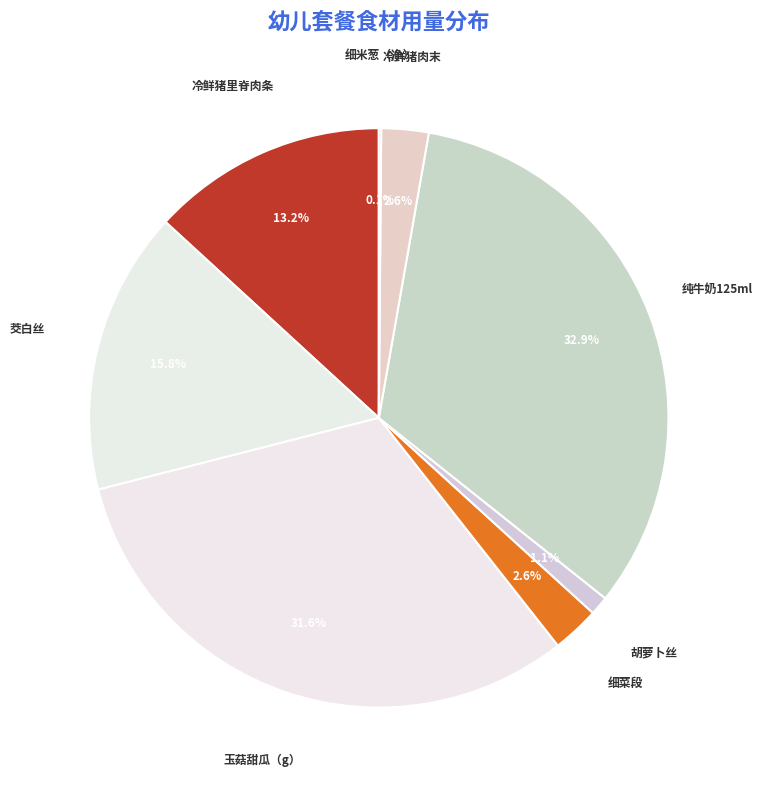

To the nearest percent, what is the average slice percentage?

12%